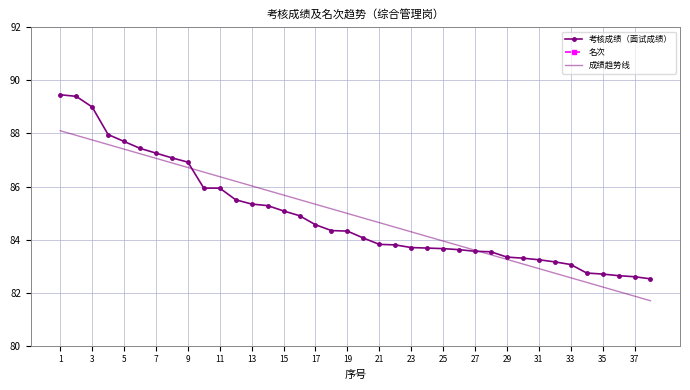

What is the lowest value of the 成绩趋势线 series?

81.7